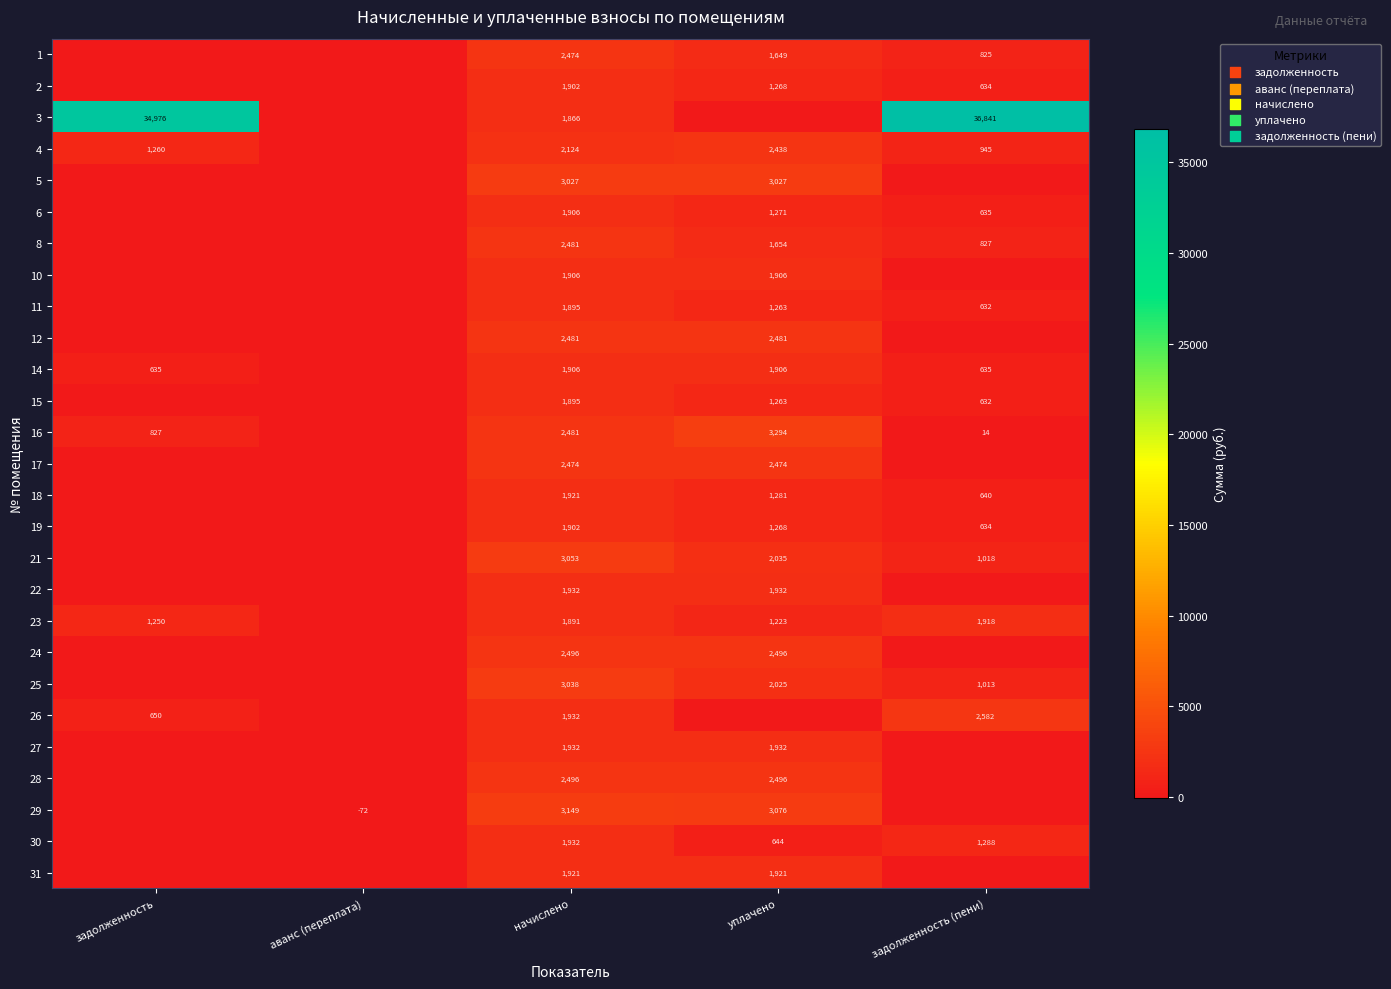

Is it true that 11 equals 1895 at начислено?

True